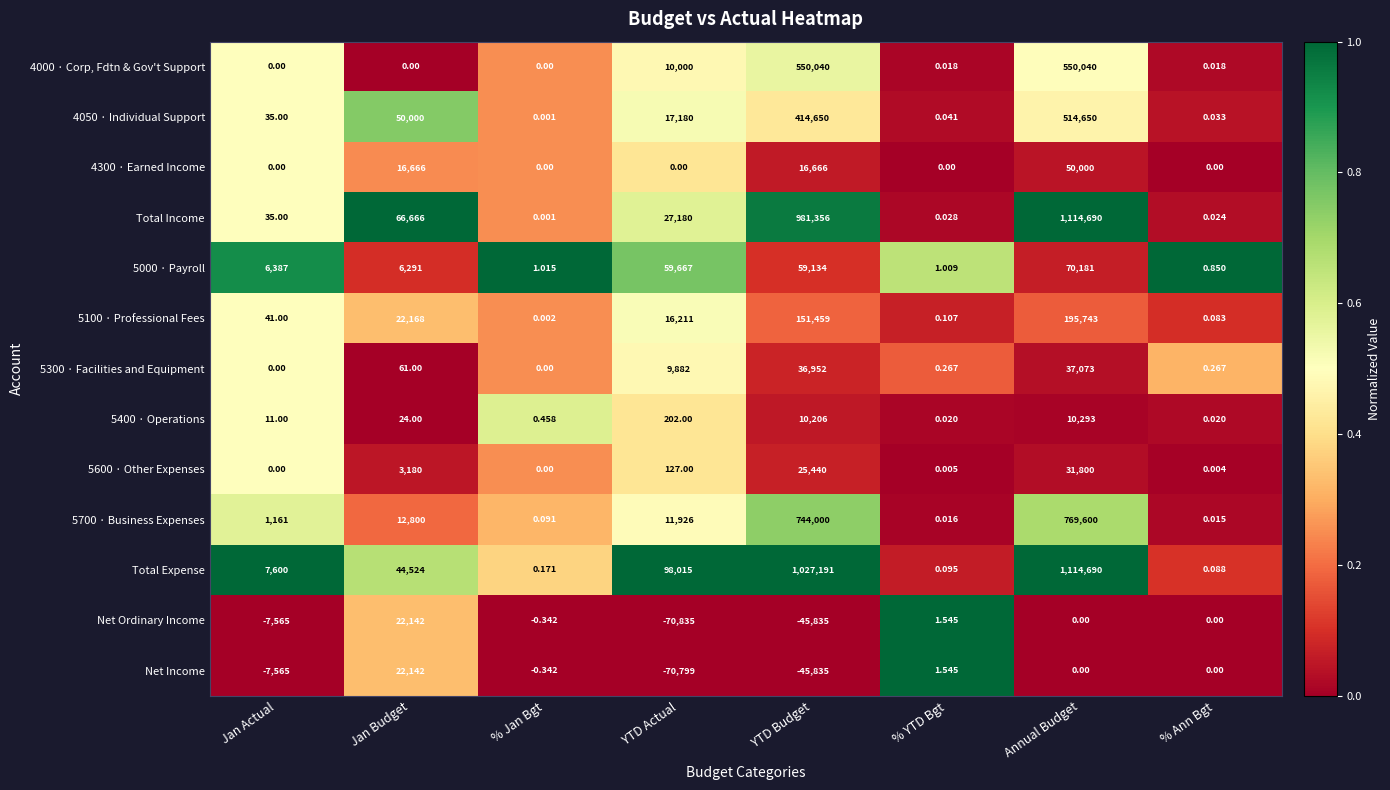

How many series are shown in this chart?

13